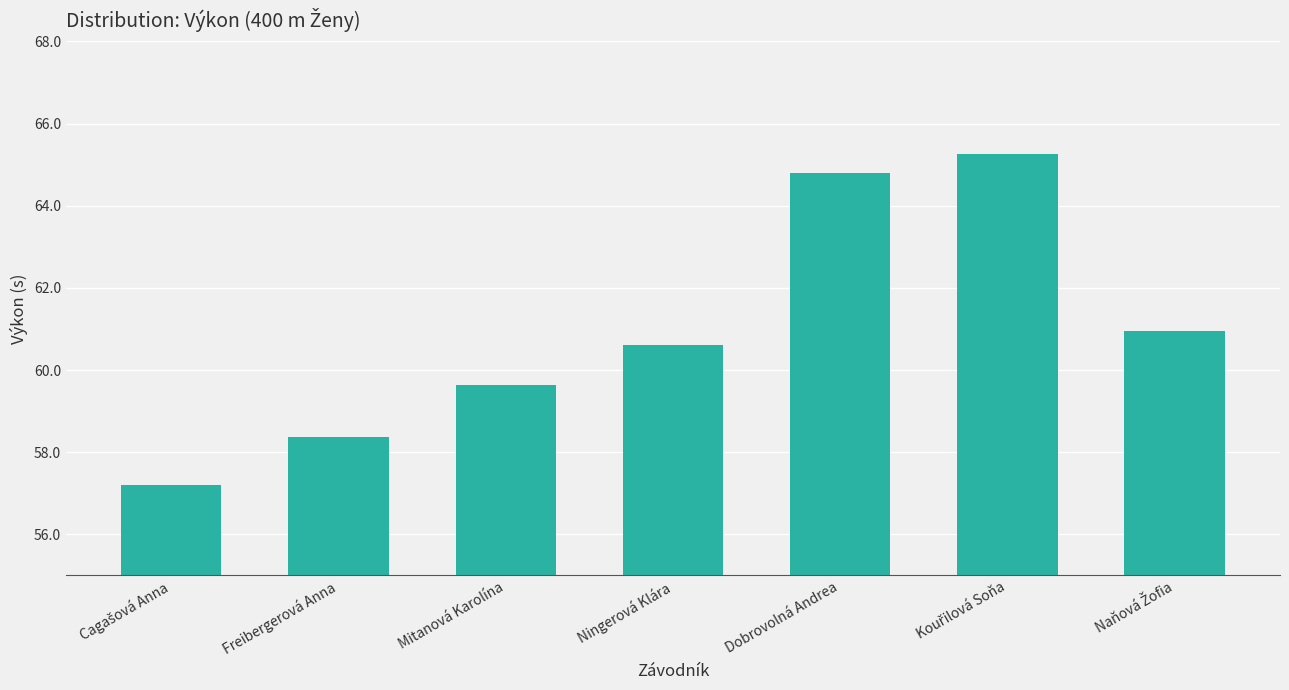

What is the label of the 5th bar from the right?

Mitanová Karolína